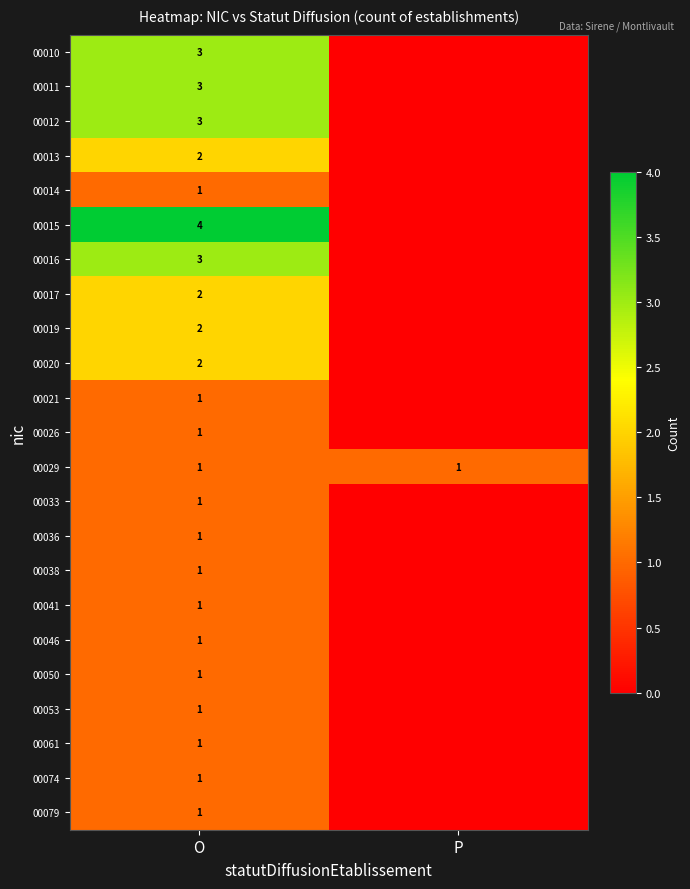

What is the total value across all series at O?

38